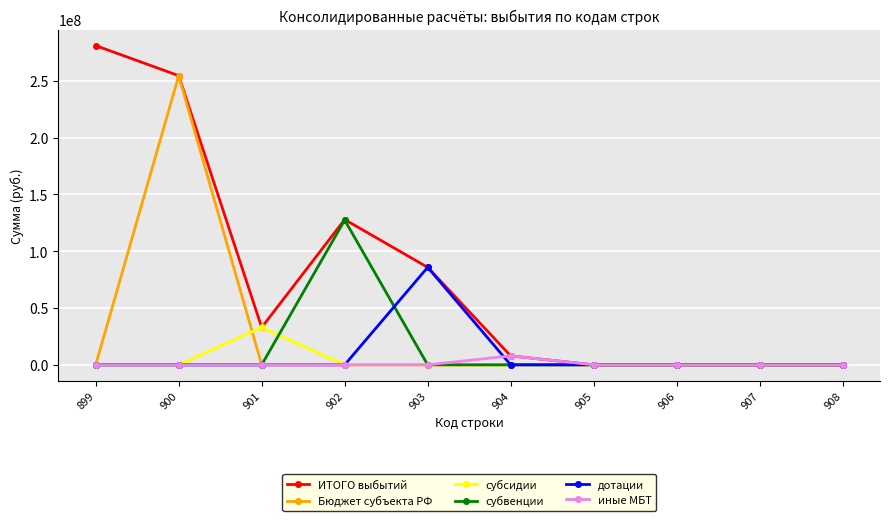

Which series has the widest spread of values?

ИТОГО выбытий